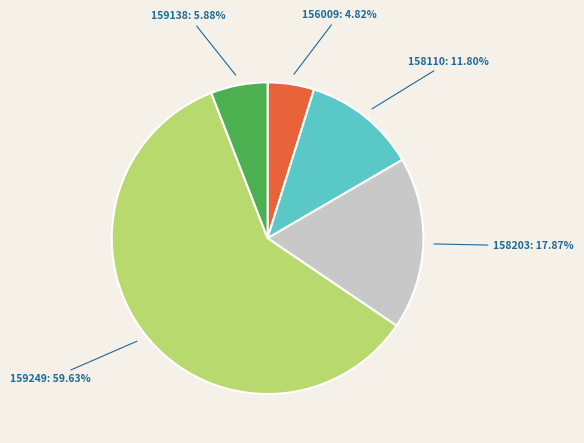

What percentage is the 156009 slice, to the nearest percent?

5%